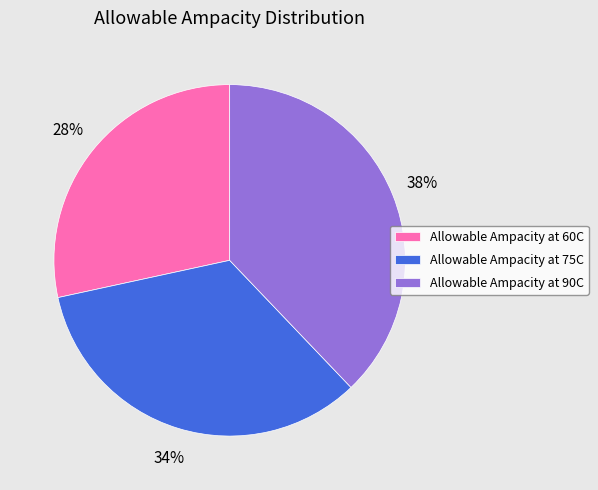

Which slice is the smallest?

Allowable Ampacity at 60C